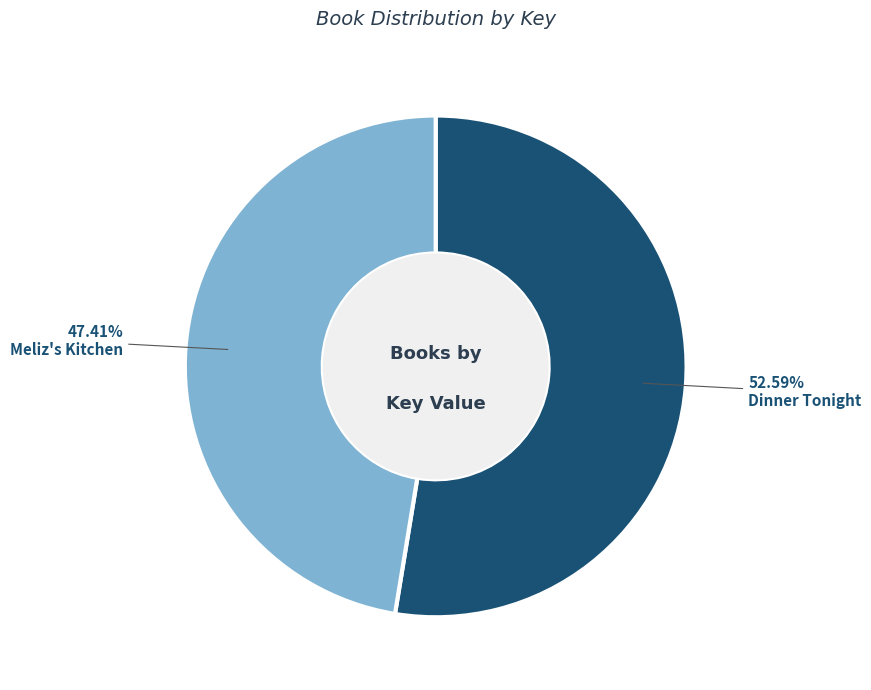

Which has a higher value, Dinner Tonight or Meliz's Kitchen?

Dinner Tonight